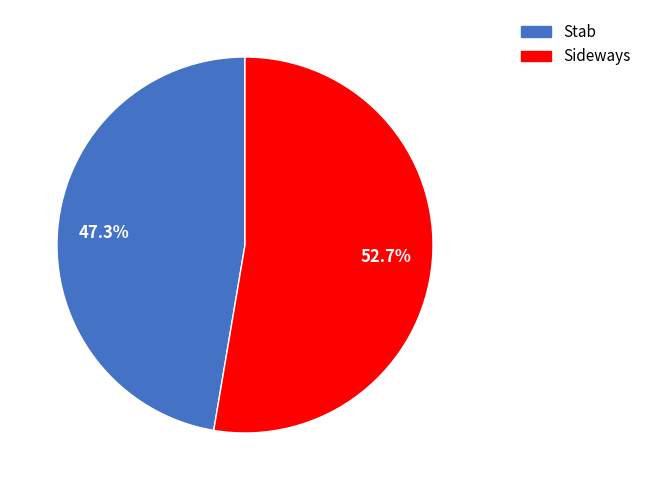

Is Stab the majority of the pie?

No